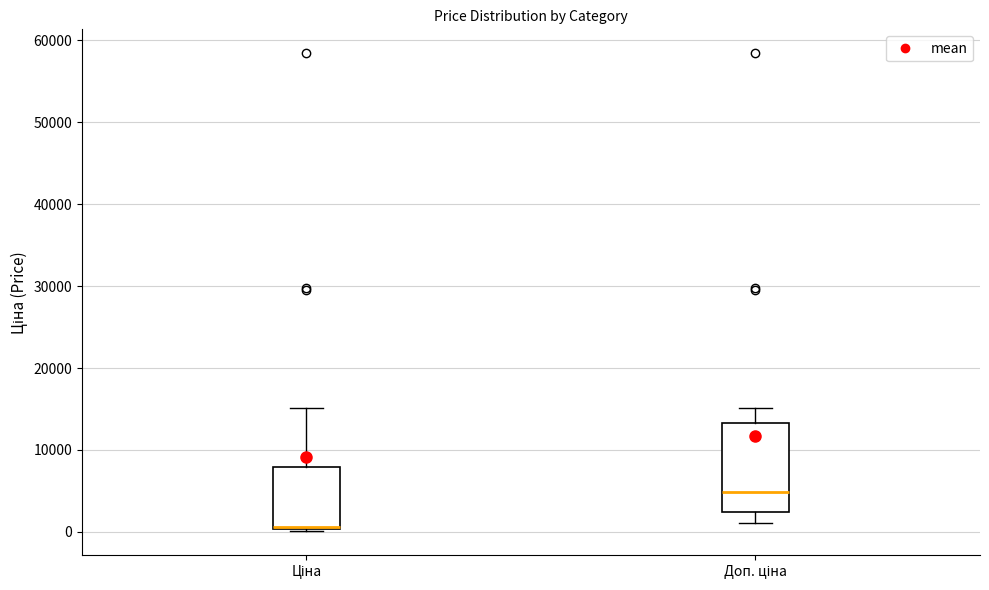

Where does the upper whisker of the box for Ціна end on the y-axis? The values are not printed on the chart, so give them approximately, as read against the axis.

15000